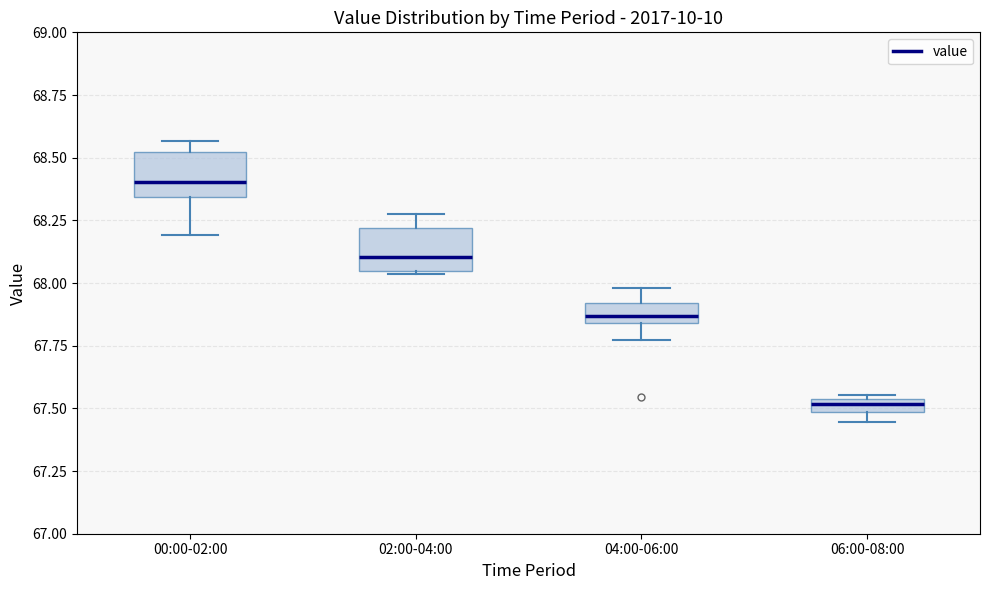

Where is the lower edge of the box for 00:00-02:00 on the y-axis? The values are not printed on the chart, so give them approximately, as read against the axis.

68.35